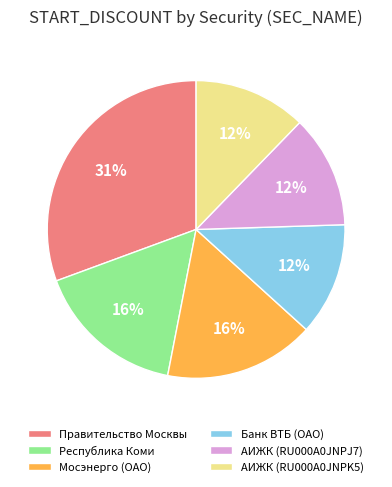

How many slices are in this pie chart?

6